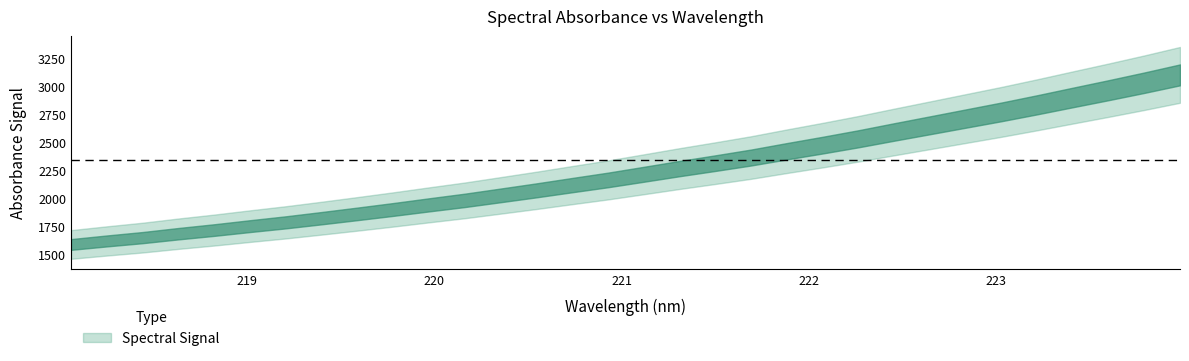

What is the ratio of the value at 218.442 to the value at 222.263?

0.7